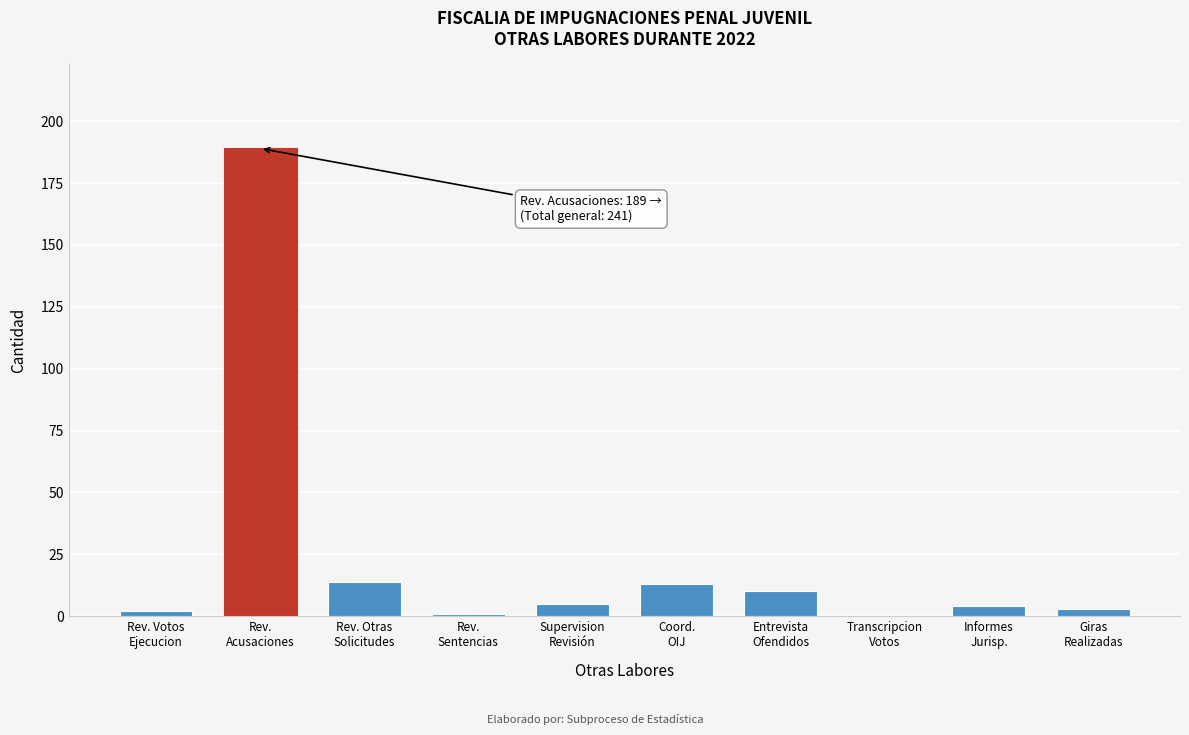

What is the maximum value shown in the chart?

189